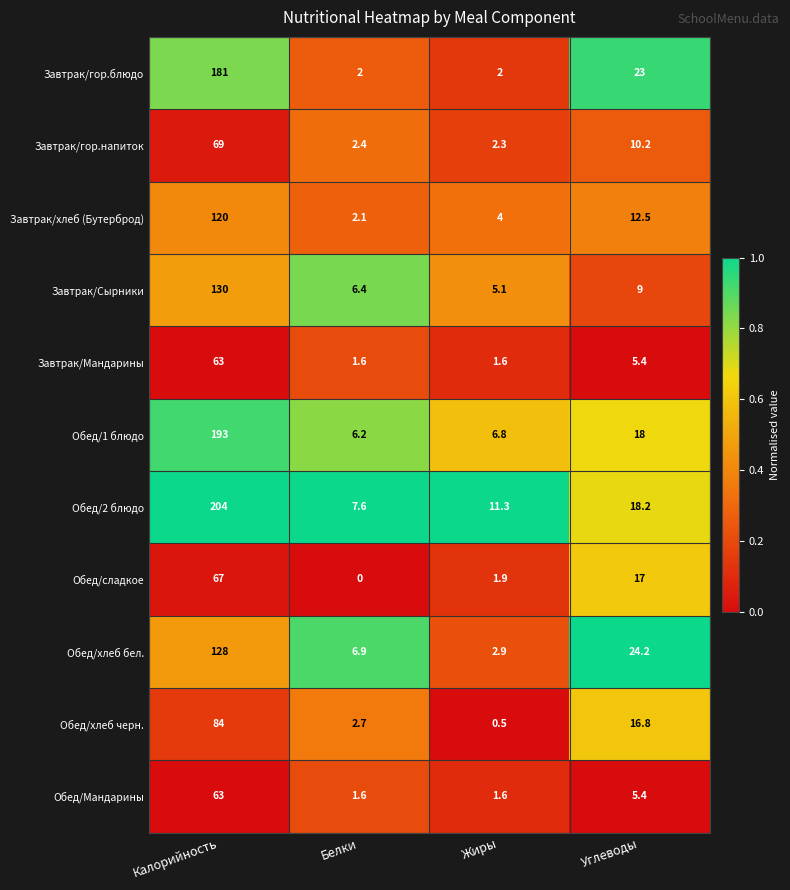

Where is Обед/хлеб бел. nearest to the value 65?

Углеводы